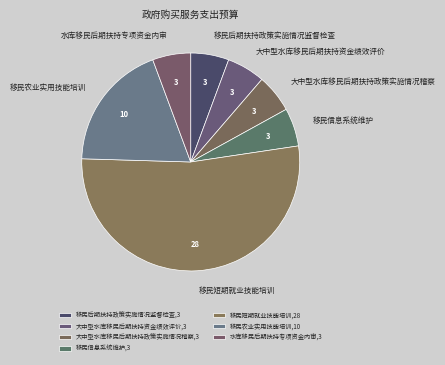

Which category has the biggest portion of the pie?

移民短期就业技能培训